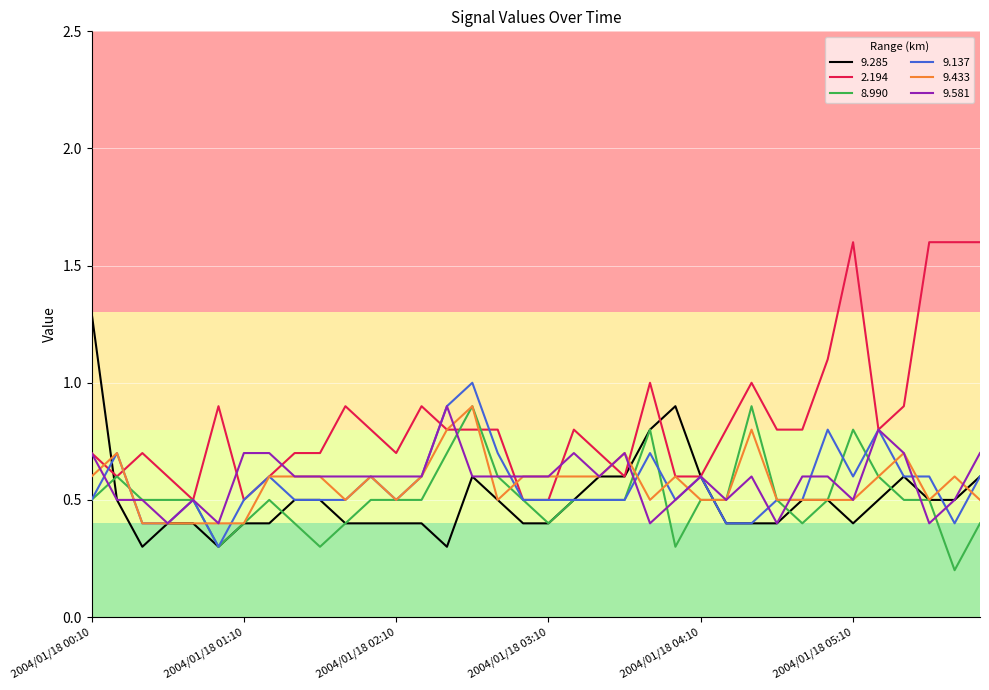

What is the maximum value for 8.990?

0.9